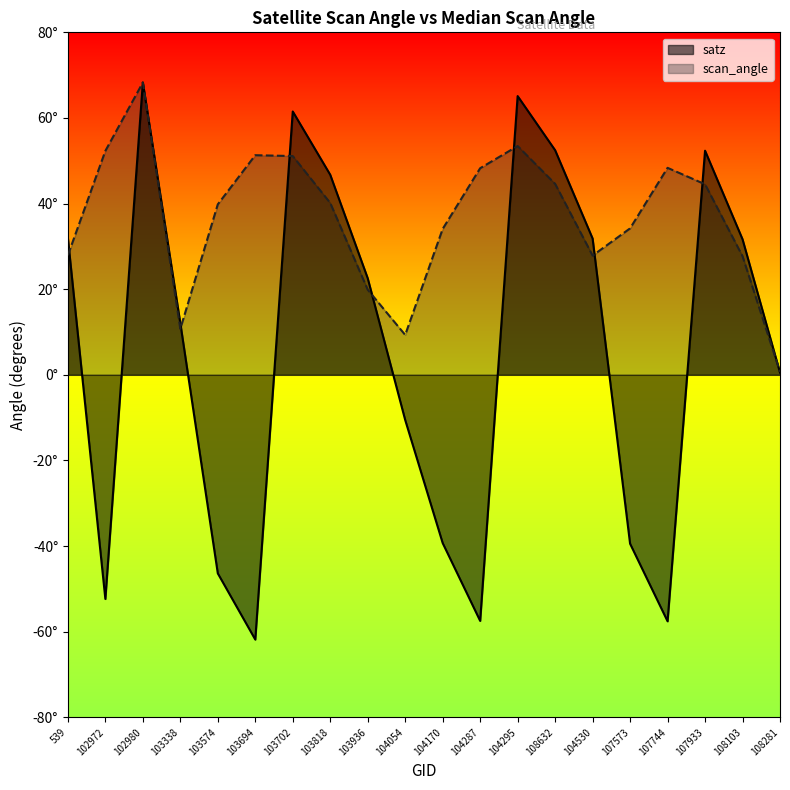

How many times do scan_angle and satz cross each other?

9